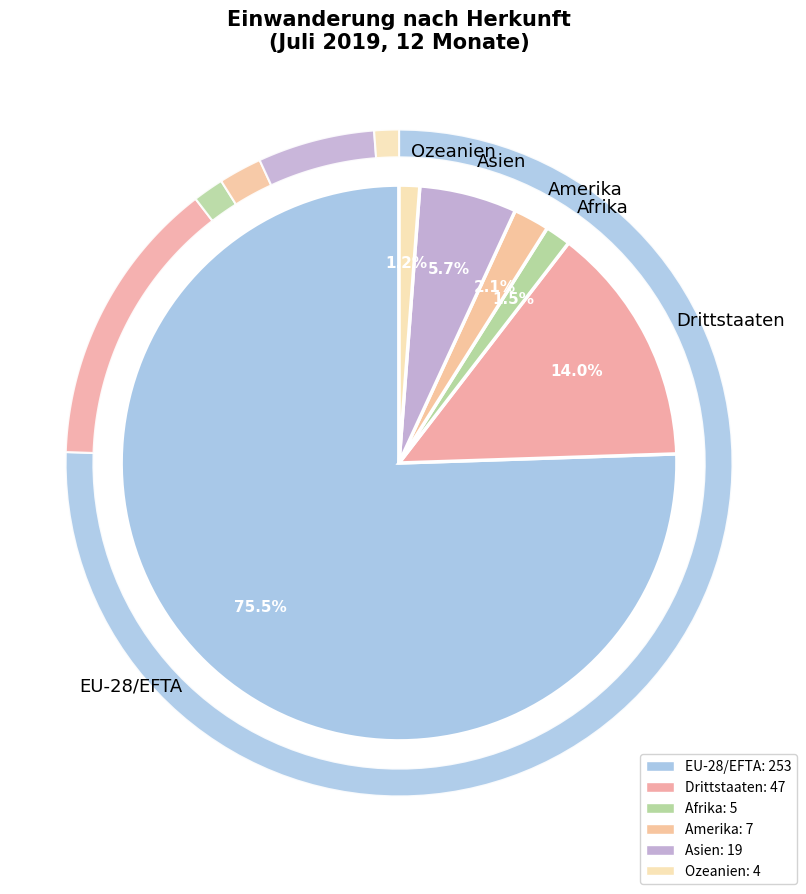

To the nearest percent, what is the difference between the largest and smallest slice percentages?

74%